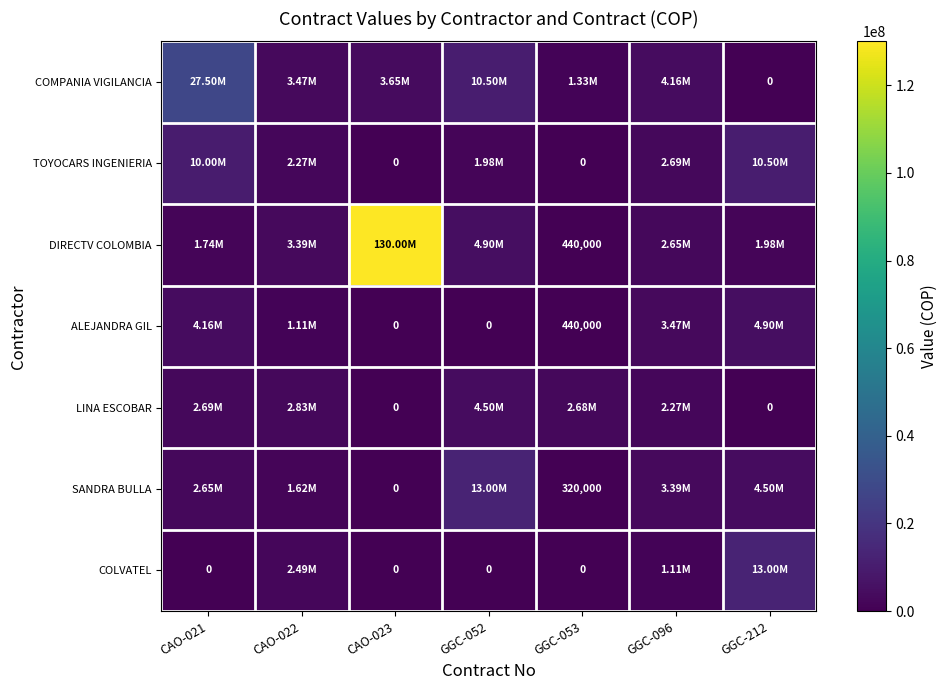

What is the total value across all series at CAO-022?

17180498